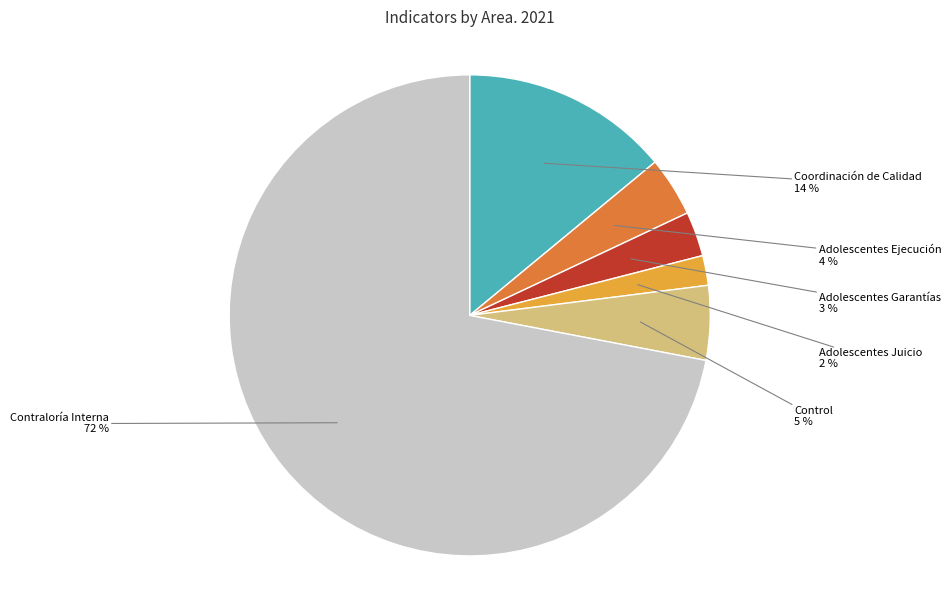

Between Adolescentes Juicio and Coordinación de Calidad, which is larger?

Coordinación de Calidad